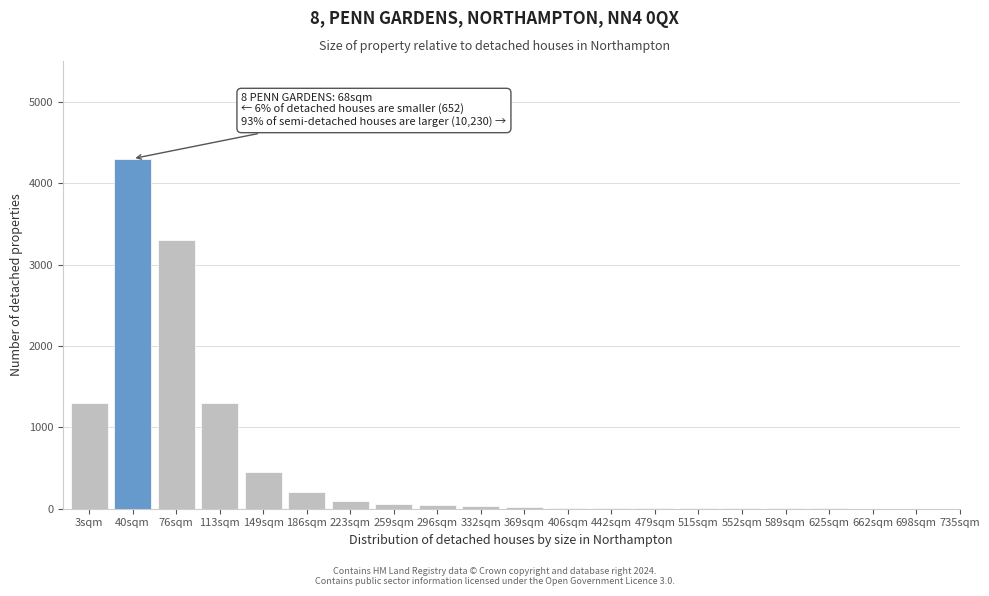

Which category has the highest value across all series?

40sqm